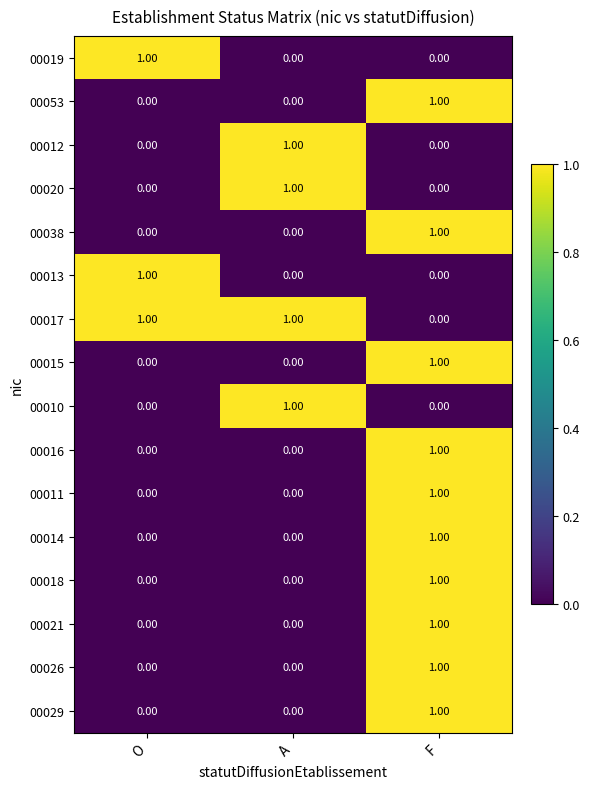

Which series has the largest total across all categories?

00017